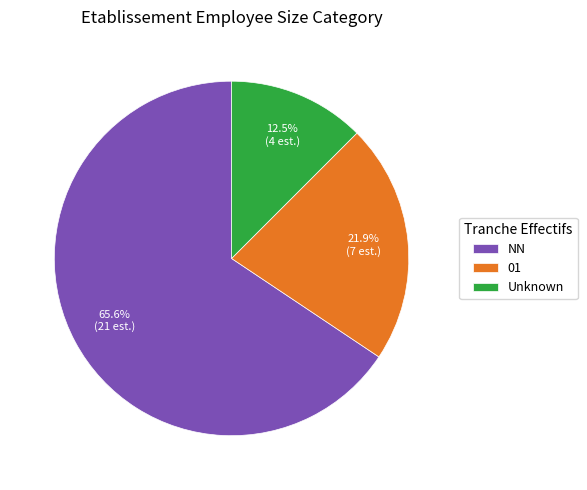

Between NN and Unknown, which is larger?

NN